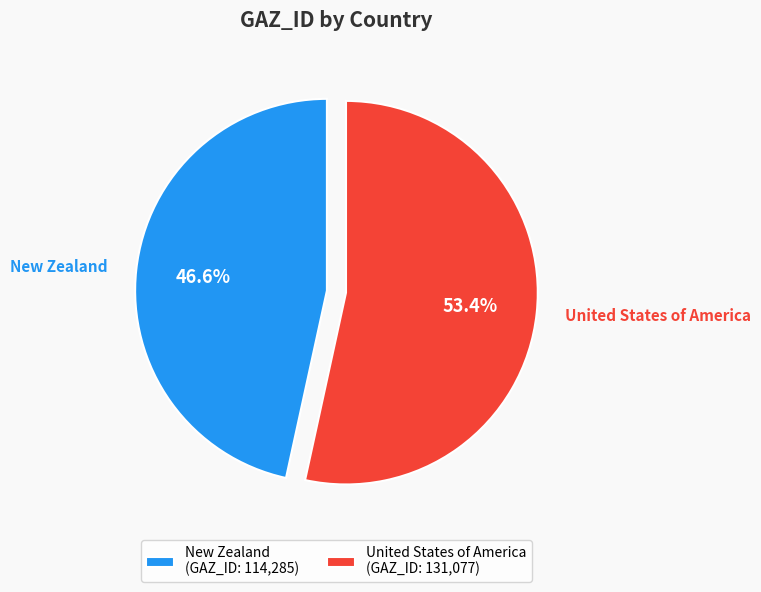

Is it true that New Zealand is 34% of the pie?

False